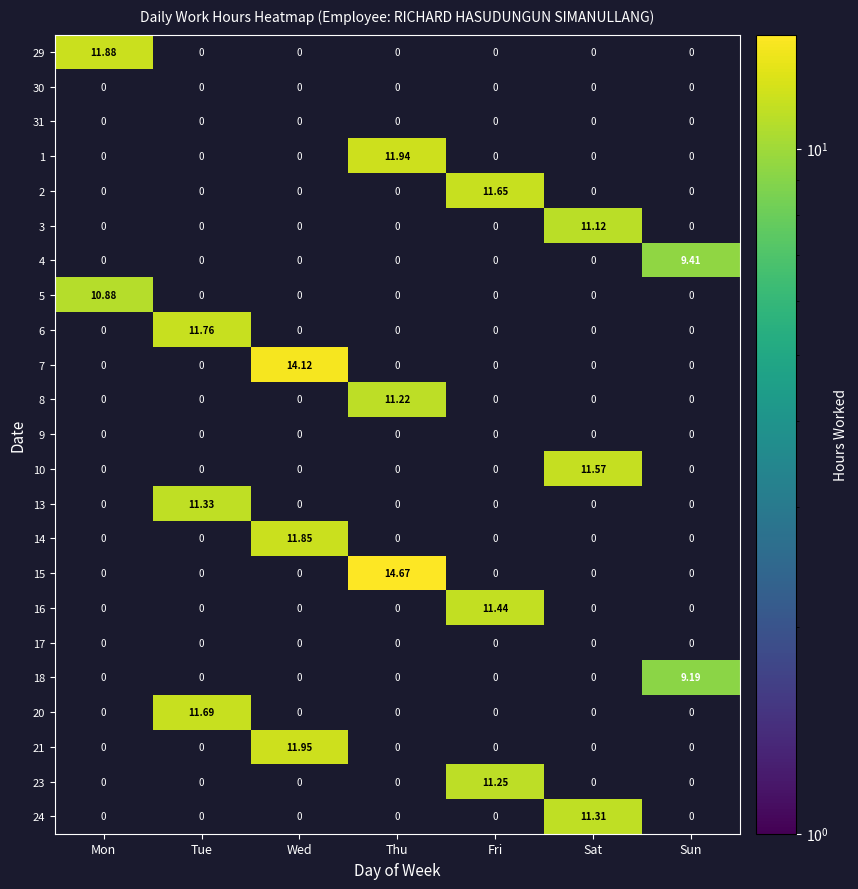

Read the 15 value at Thu.

14.7